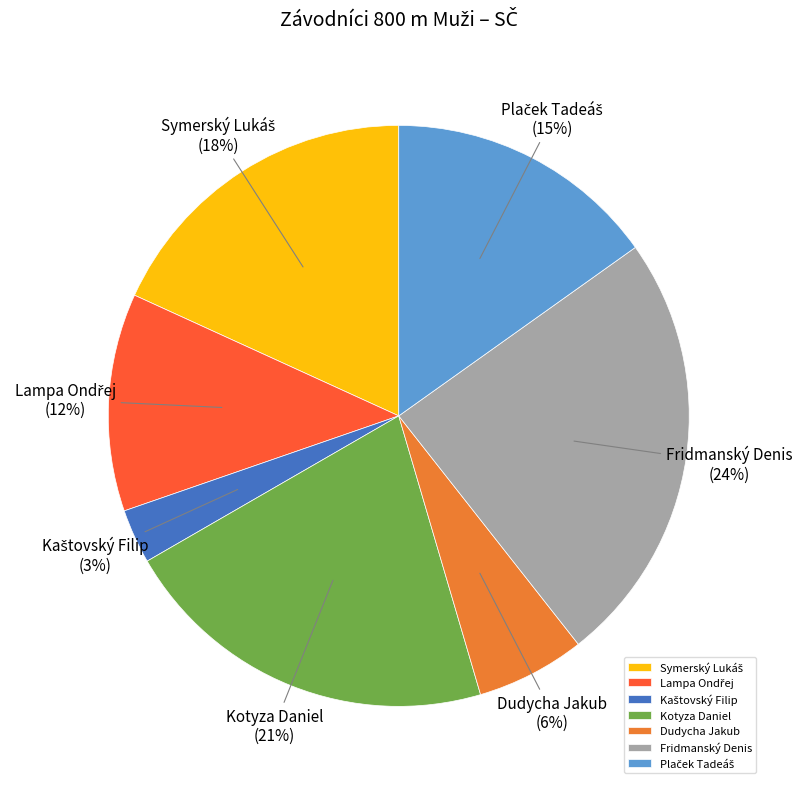

Approximately how many times larger is the value at Dudycha Jakub compared to Kotyza Daniel?

0.3